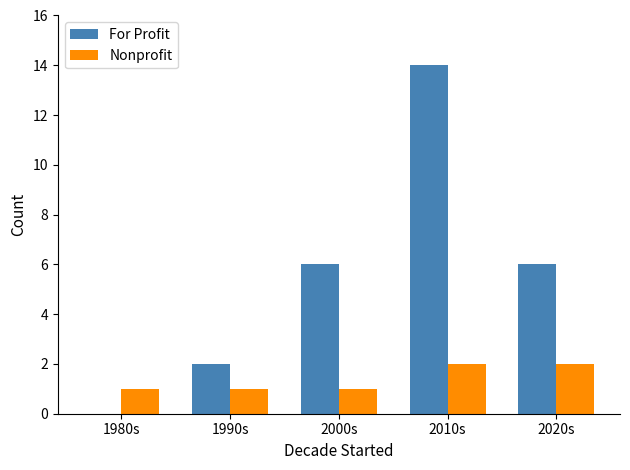

What is the sum of all Nonprofit values?

7